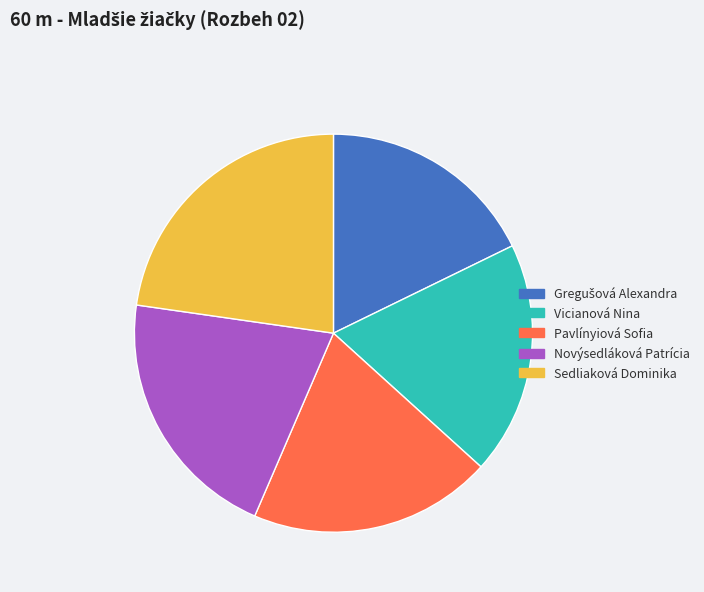

Is the sum of Novýsedláková Patrícia and Vicianová Nina greater than half?

No